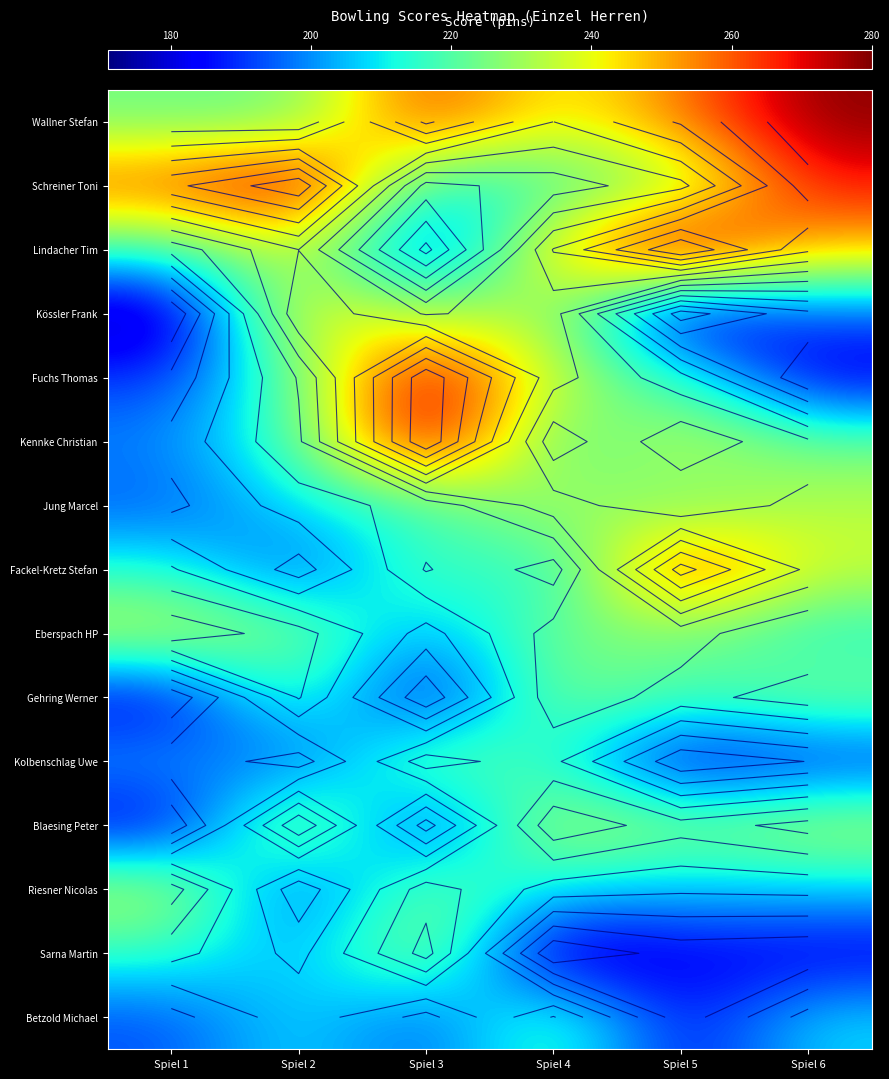

Is it true that Gehring Werner equals 96 at Spiel 6?

False